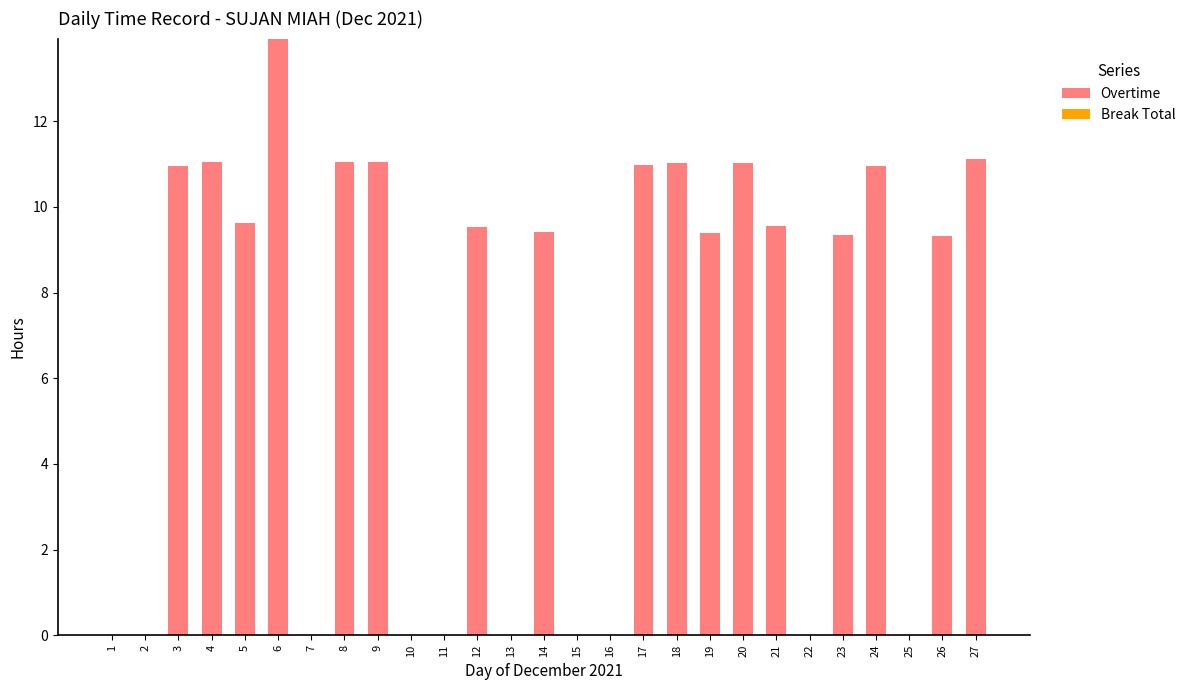

Which has a higher value, 20 or 13?

20